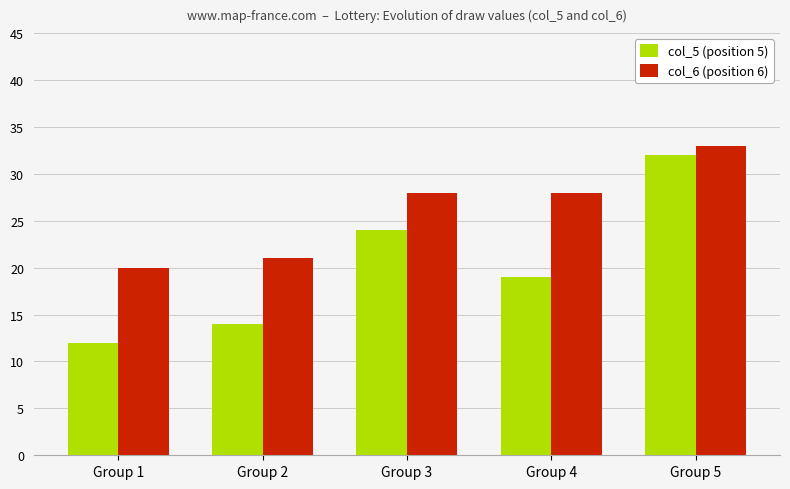

List the series in order of their peak value, highest first.

col_6 (position 6), col_5 (position 5)